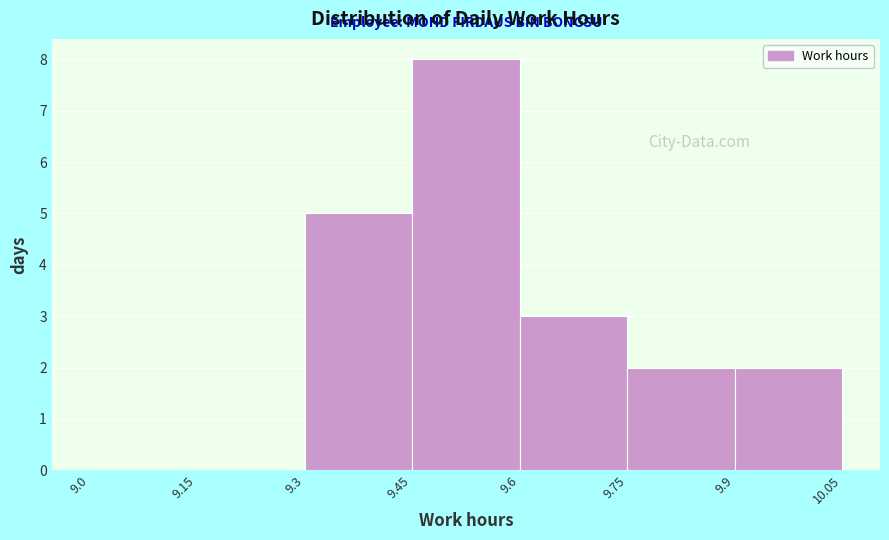

Reading left to right, transcribe this chart: for each bar, give the range it covers on the x-axis and its height. The values are not printed on the chart, so give them approximately, as read against the axis.

9.0 to 9.15: 0
9.15 to 9.3: 0
9.3 to 9.45: 5
9.45 to 9.6: 8
9.6 to 9.75: 3
9.75 to 9.9: 2
9.9 to 10.05: 2